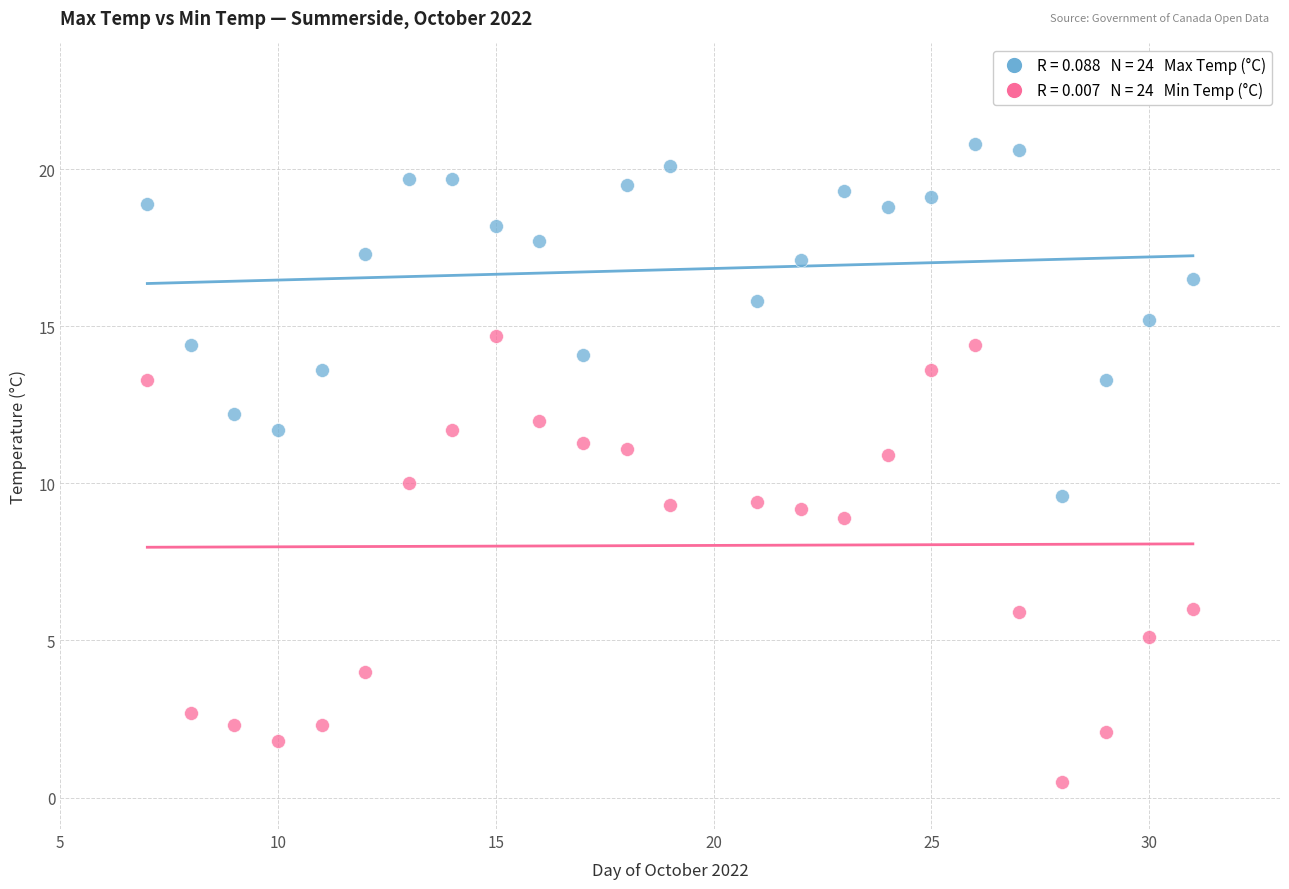

Across all data points, what is the range of X values (max minus min)?

24.0